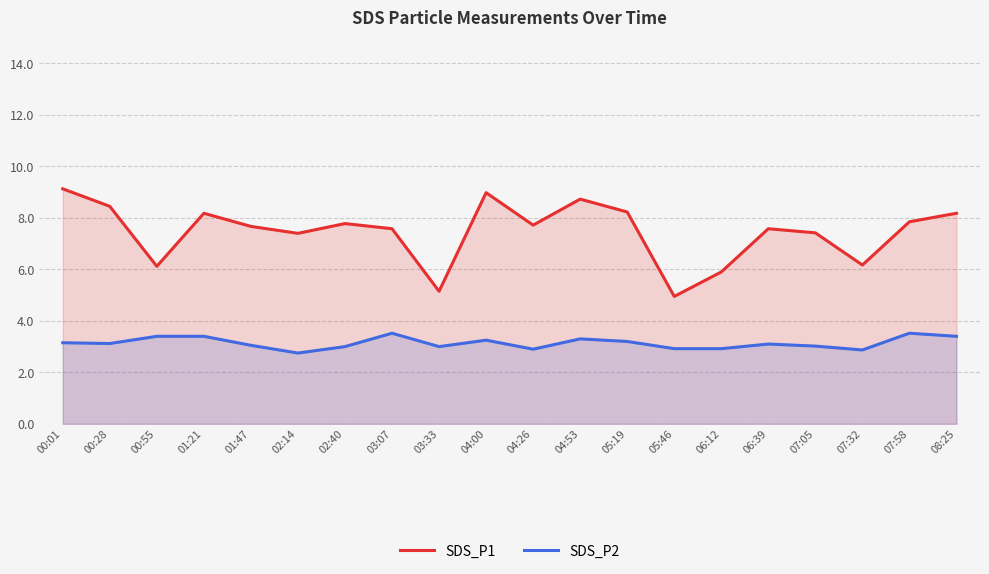

Reading left to right, list all the values displayed in this chart.

SDS_P1: 00:01=9.1	00:28=8.4	00:55=6.1	01:21=8.2	01:47=7.7	02:14=7.4	02:40=7.8	03:07=7.6	03:33=5.2	04:00=9.0	04:26=7.7	04:53=8.7	05:19=8.2	05:46=5.0	06:12=5.9	06:39=7.6	07:05=7.4	07:32=6.2	07:58=7.8	08:25=8.2
SDS_P2: 00:01=3.1	00:28=3.1	00:55=3.4	01:21=3.4	01:47=3.0	02:14=2.8	02:40=3.0	03:07=3.5	03:33=3.0	04:00=3.2	04:26=2.9	04:53=3.3	05:19=3.2	05:46=2.9	06:12=2.9	06:39=3.1	07:05=3.0	07:32=2.9	07:58=3.5	08:25=3.4